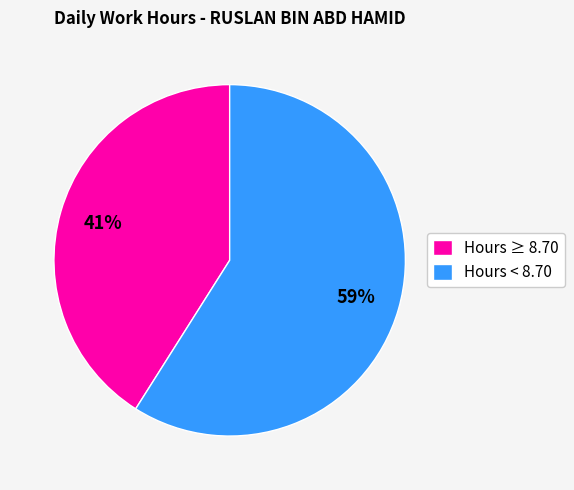

What is the smallest slice in the pie chart?

Hours ≥ 8.70